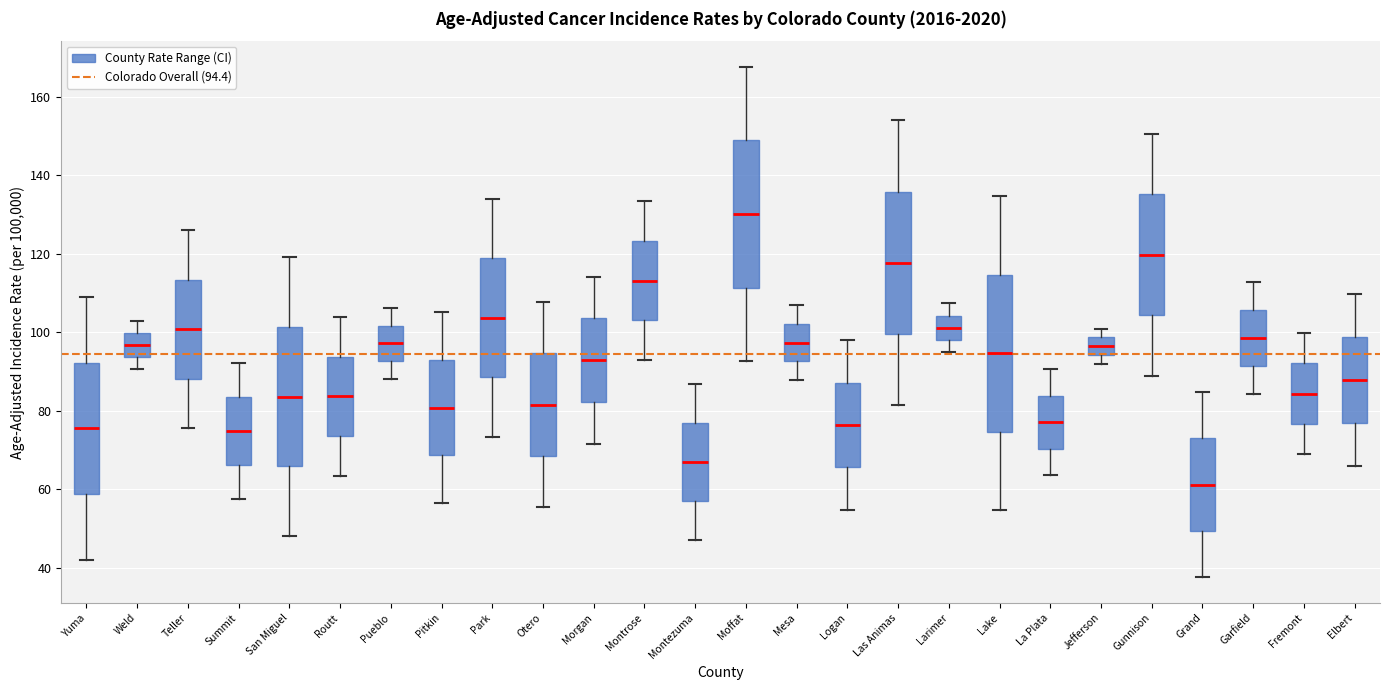

Comparing the boxes themselves (not the whiskers), which one is the tallest?

Lake